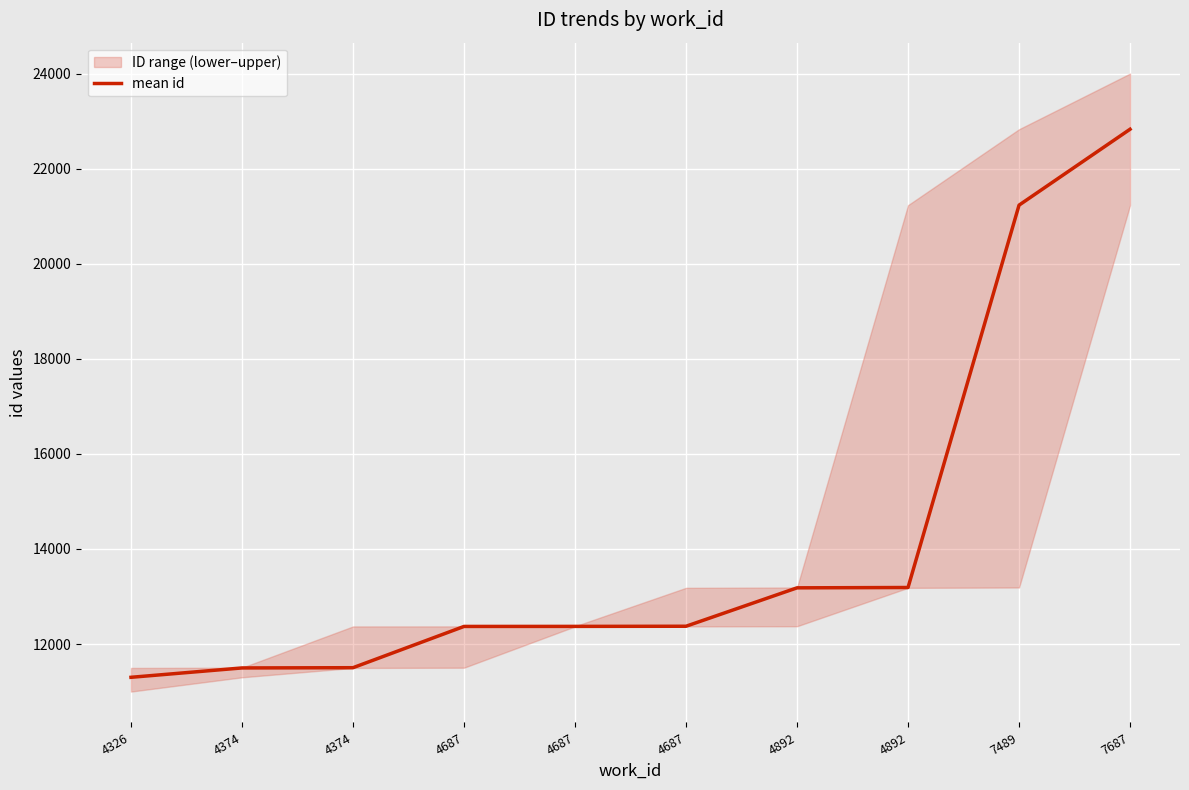

How many values are below 12374?

5